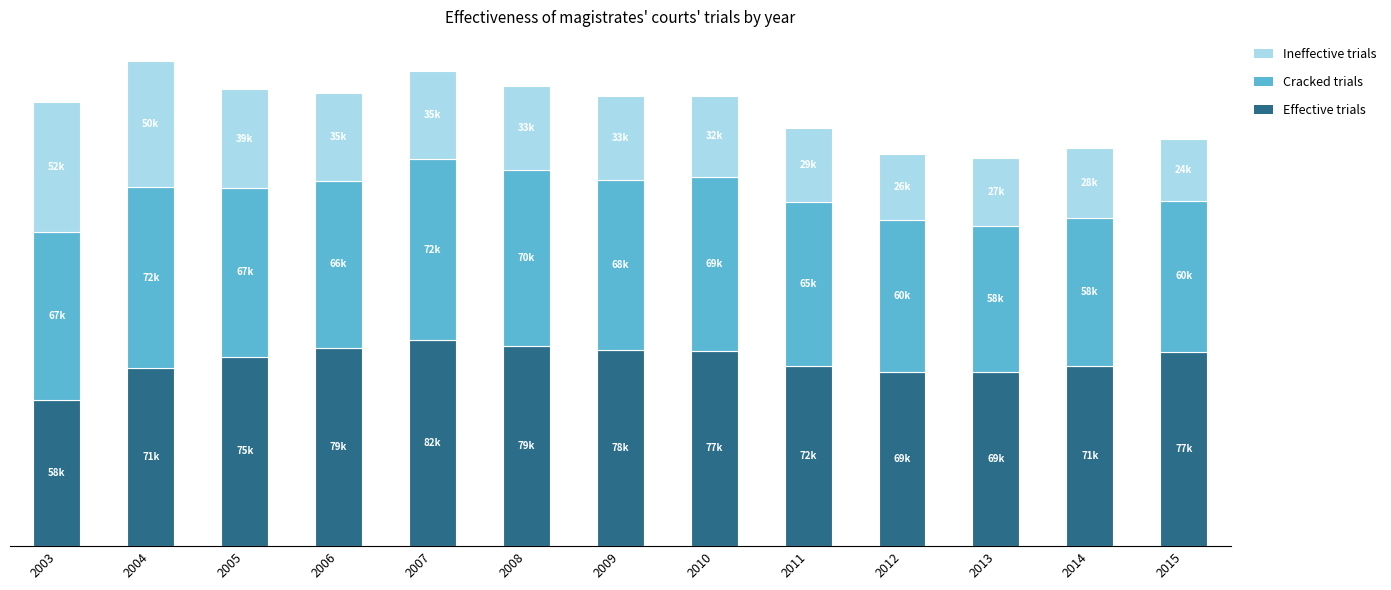

Is it true that Cracked trials equals 104802 at 2014?

False